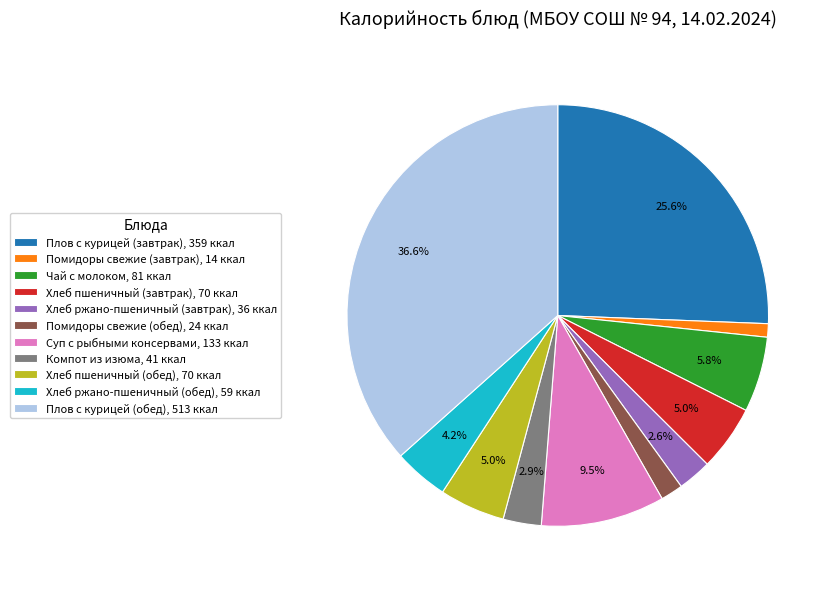

What is the ratio of the value at Плов с курицей (обед), 513 ккал to the value at Плов с курицей (завтрак), 359 ккал?

1.4